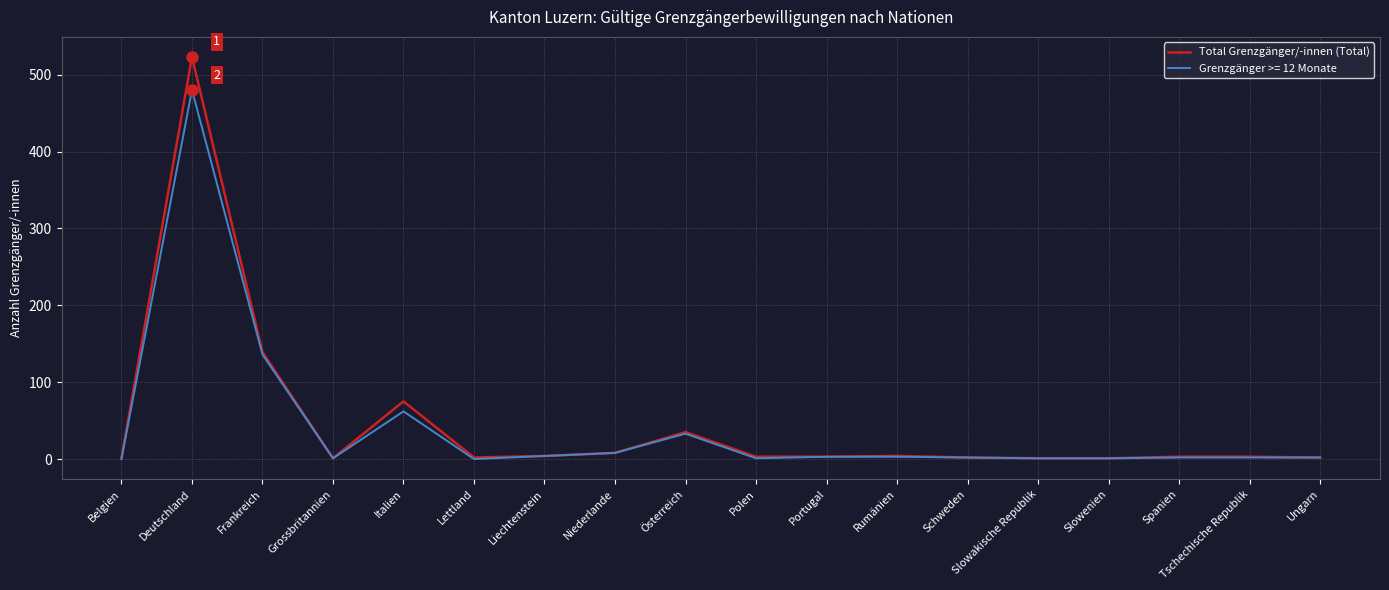

Which series has the largest range (max minus min)?

Total Grenzgänger/-innen (Total)